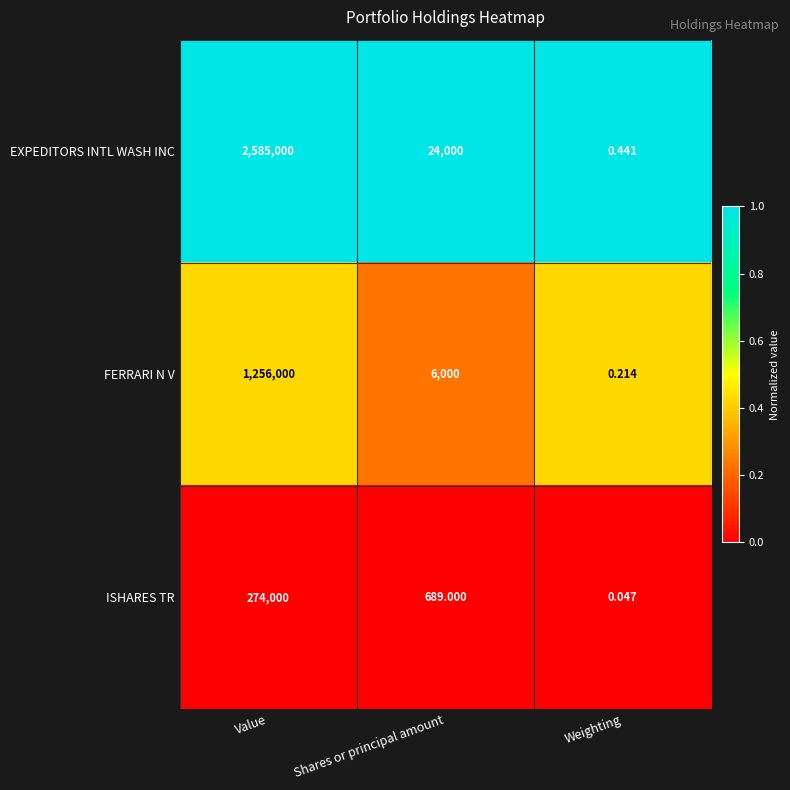

At which category is the sum across all series the highest?

Value